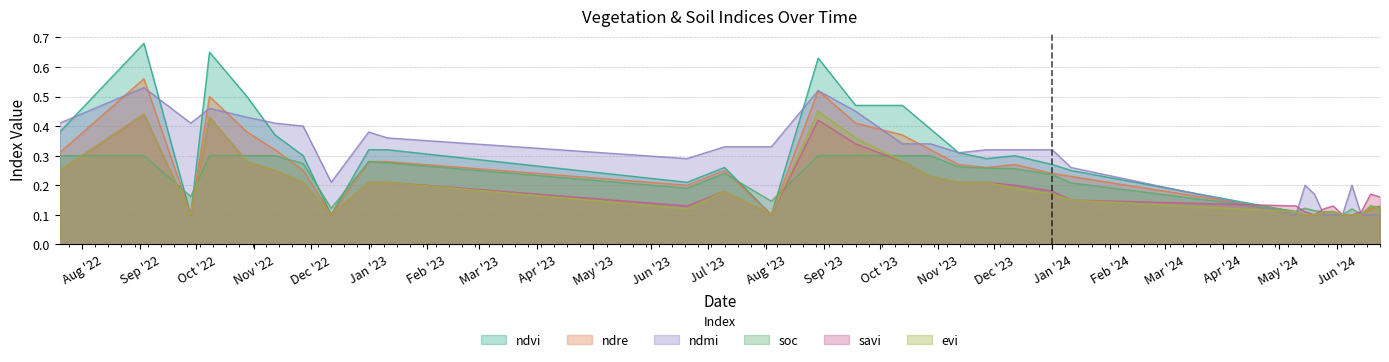

Reading right to left, extract all data points from this chart.

ndvi: 0.1	0.1	0.1	0.1	0.1	0.1	0.1	0.1	0.1	0.1	0.2	0.3	0.3	0.3	0.3	0.4	0.5	0.5	0.6	0.1	0.3	0.2	0.3	0.3	0.1	0.3	0.4	0.5	0.7	0.1	0.7	0.4
ndre: 0.1	0.1	0.1	0.1	0.1	0.1	0.1	0.1	0.1	0.1	0.2	0.2	0.3	0.3	0.3	0.3	0.4	0.4	0.5	0.1	0.2	0.2	0.3	0.3	0.1	0.2	0.3	0.4	0.5	0.1	0.6	0.3
ndmi: 0.1	0.1	0.1	0.2	0.1	0.1	0.1	0.2	0.2	0.1	0.3	0.3	0.3	0.3	0.3	0.3	0.3	0.5	0.5	0.3	0.3	0.3	0.4	0.4	0.2	0.4	0.4	0.4	0.5	0.4	0.5	0.4
soc: 0.1	0.1	0.1	0.1	0.1	0.1	0.1	0.1	0.1	0.1	0.2	0.2	0.3	0.3	0.3	0.3	0.3	0.3	0.3	0.1	0.2	0.2	0.3	0.3	0.1	0.3	0.3	0.3	0.3	0.2	0.3	0.3
savi: 0.2	0.2	0.1	0.1	0.1	0.1	0.1	0.1	0.1	0.1	0.1	0.2	0.2	0.2	0.2	0.2	0.3	0.3	0.4	0.1	0.2	0.1	0.2	0.2	0.1	0.2	0.2	0.3	0.4	0.1	0.4	0.2
evi: 0.1	0.1	0.1	0.1	0.1	0.1	0.1	0.1	0.1	0.1	0.1	0.2	0.2	0.2	0.2	0.2	0.3	0.4	0.5	0.1	0.2	0.1	0.2	0.2	0.1	0.2	0.2	0.3	0.4	0.1	0.4	0.2